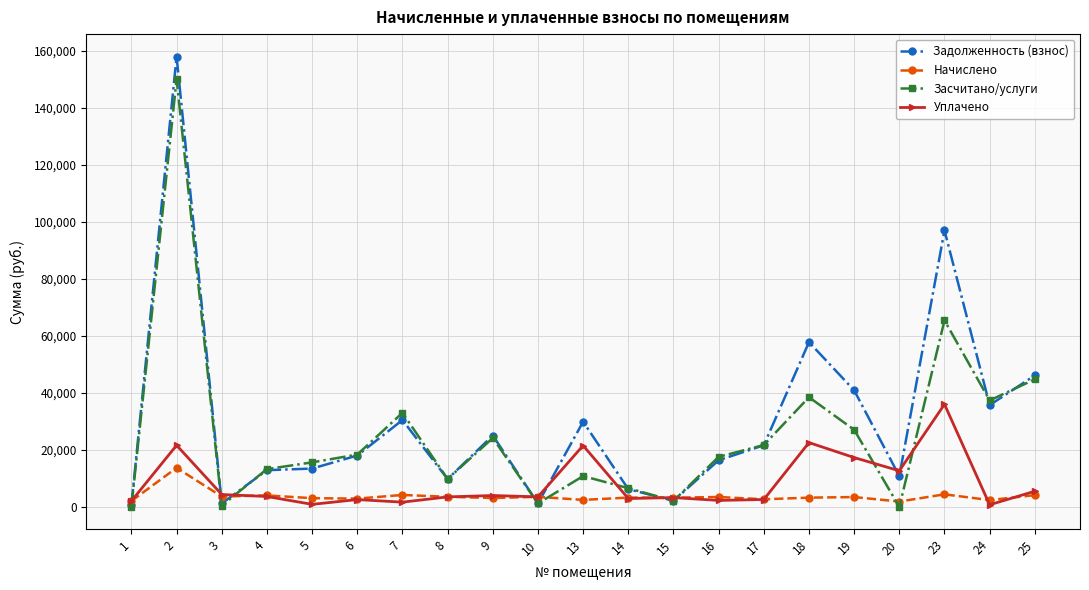

Is the value of Уплачено at 14 greater than the value of Засчитано/услуги at 7?

No